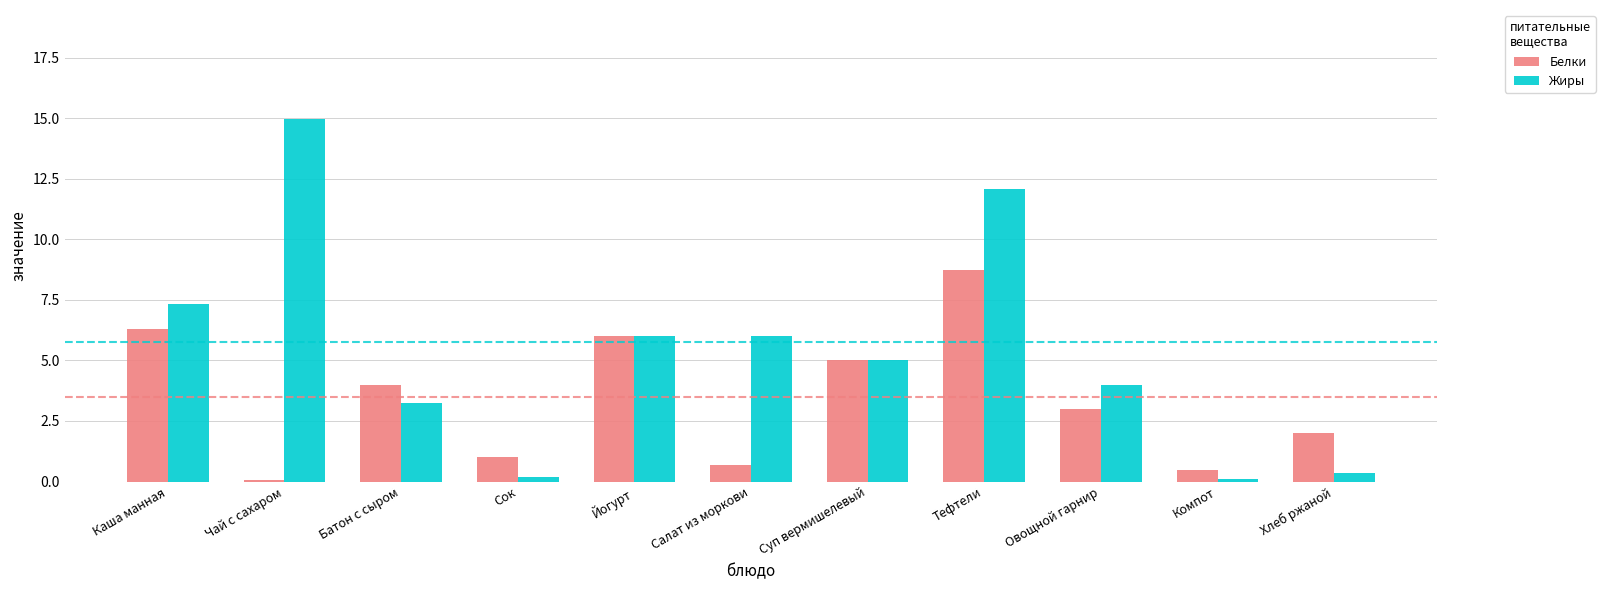

How many categories are shown in the chart?

11